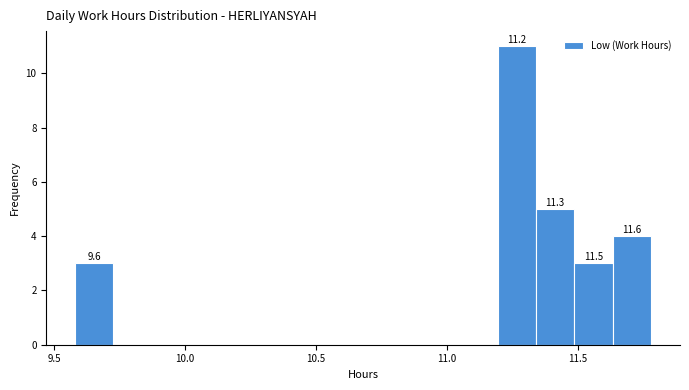

Read against the x-axis, roughly where is the centre of the tallest bar?

11.25